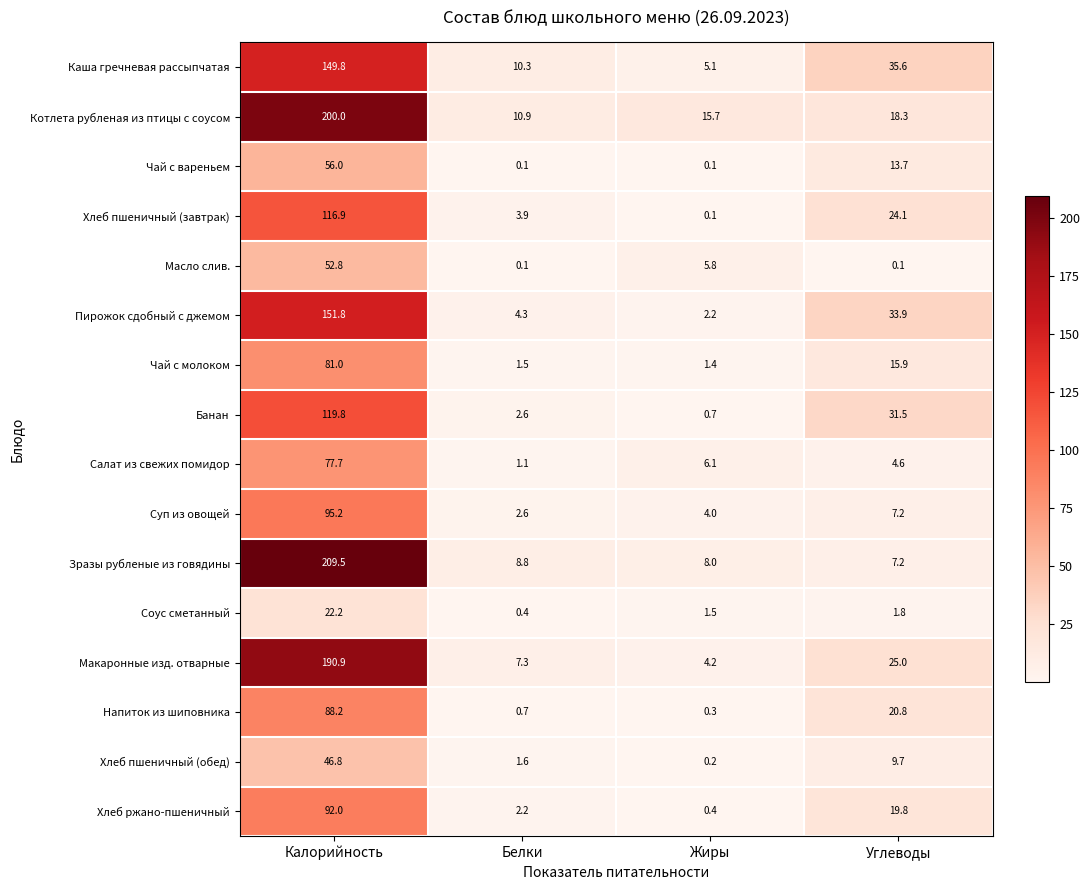

Read the Салат из свежих помидор value at Углеводы.

4.6